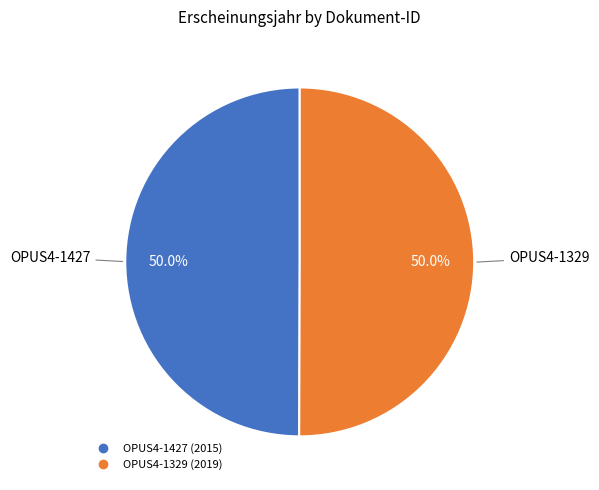

Approximately how many times larger is the value at OPUS4-1329 compared to OPUS4-1427?

1.0